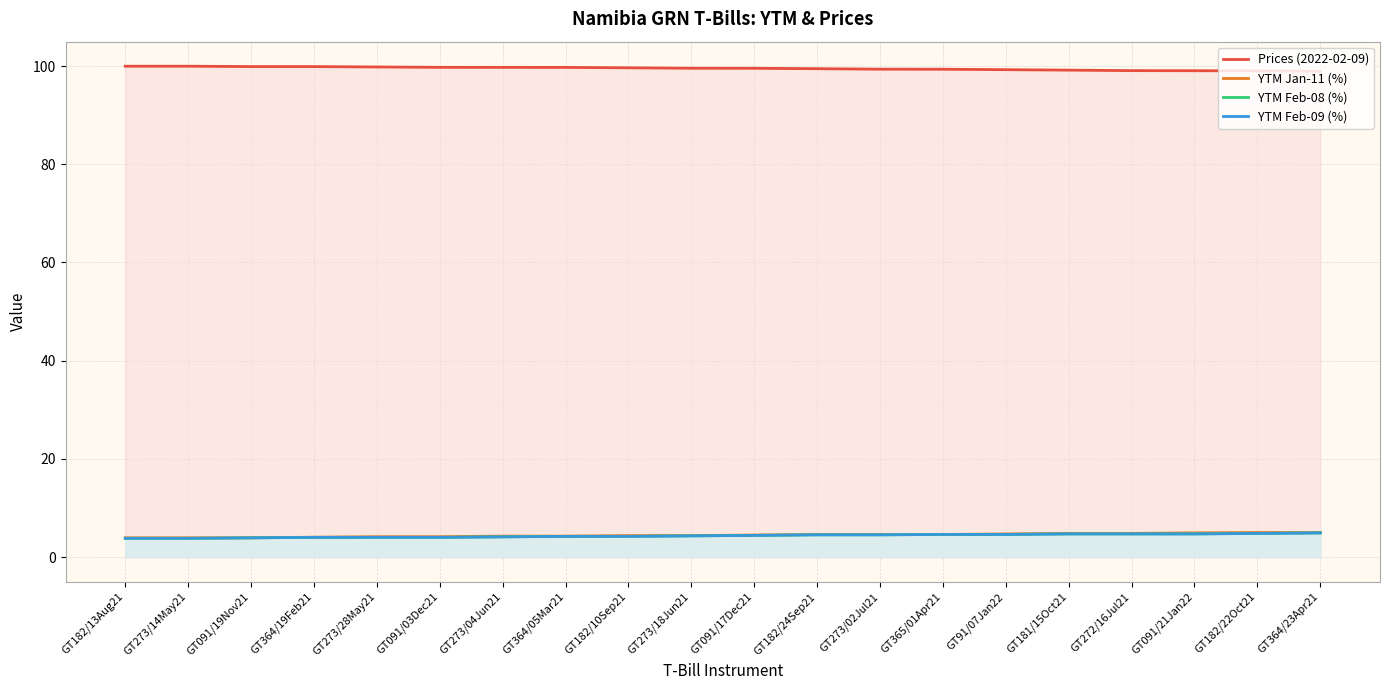

List the series in order of their peak value, lowest first.

YTM Feb-09 (%), YTM Feb-08 (%), YTM Jan-11 (%), Prices (2022-02-09)